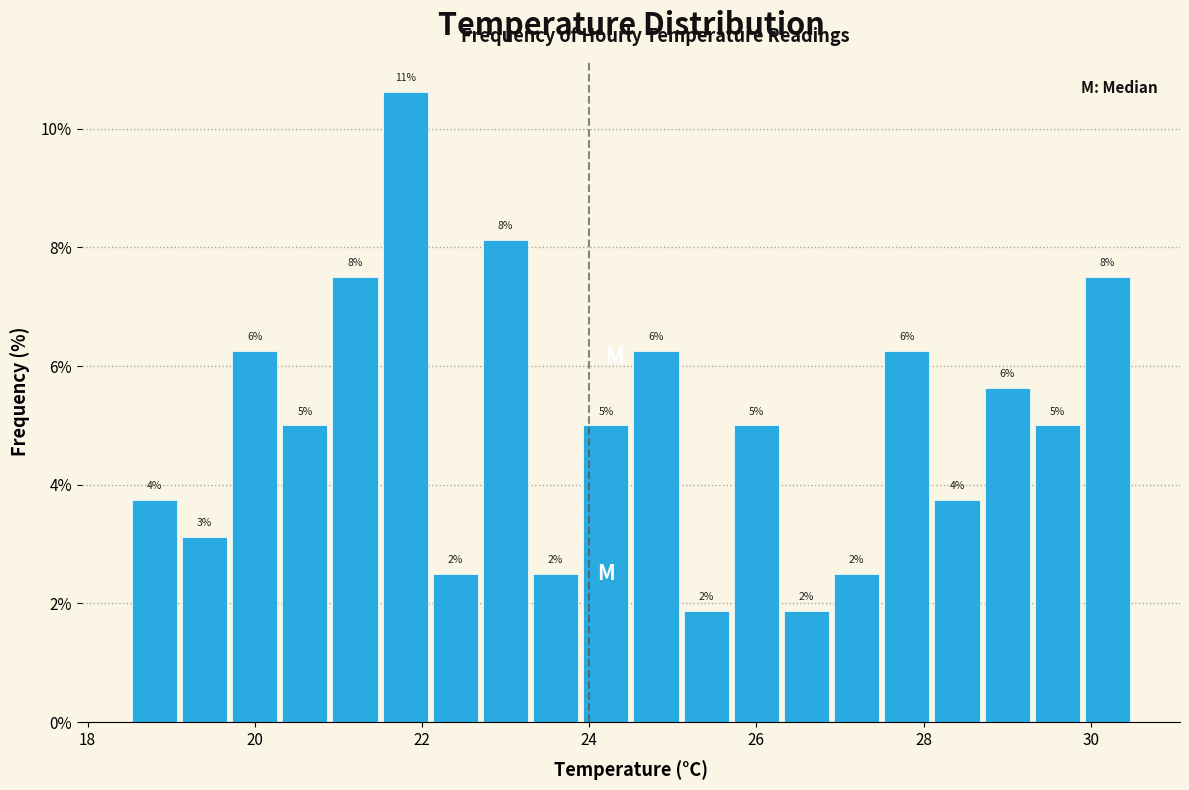

Read against the x-axis, roughly where is the centre of the tallest bar?

21.8